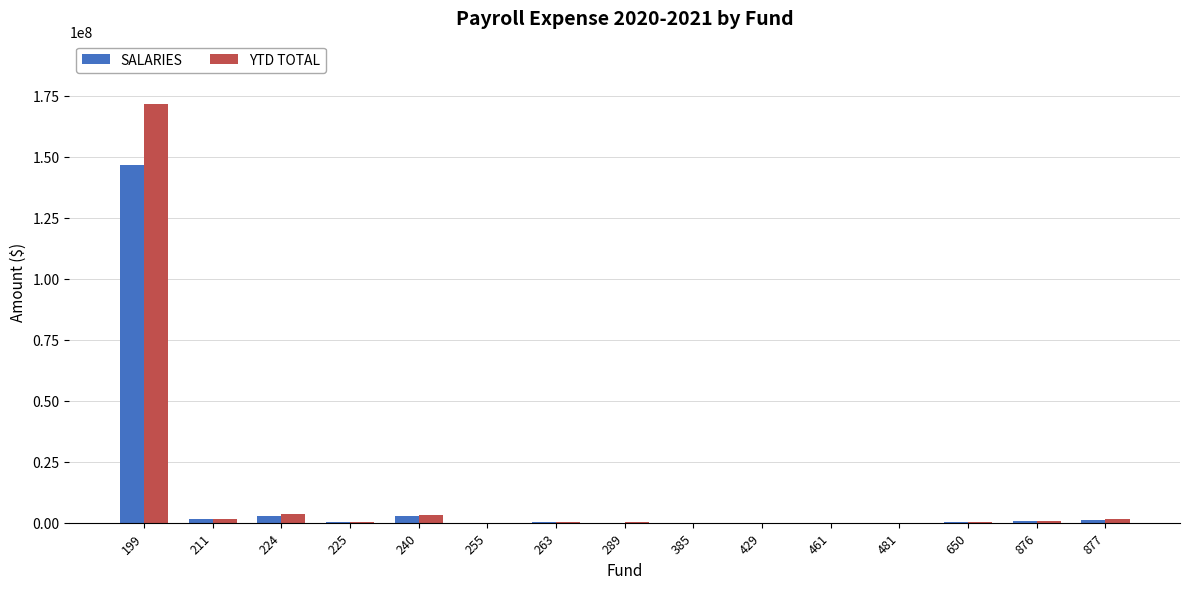

What is the sum of the YTD TOTAL values at 224 and 429?

3529209.5